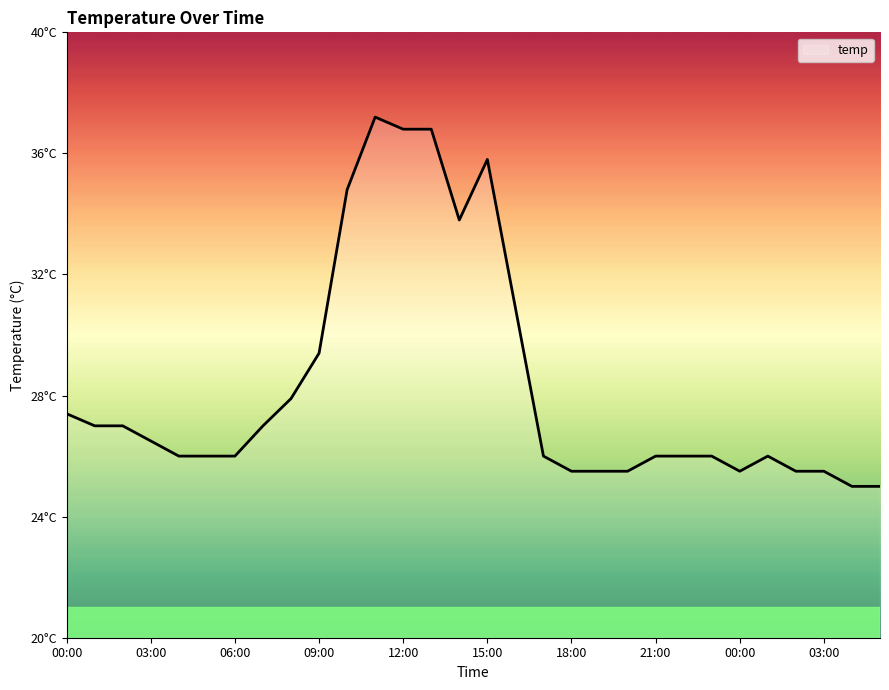

Is this an area chart (filled region under the line)?

Yes